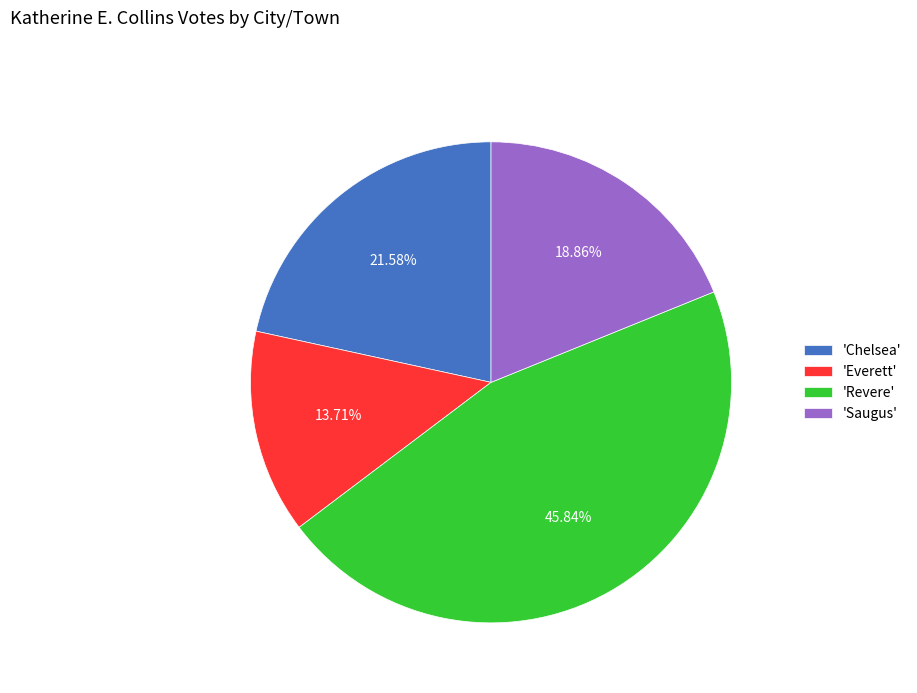

Is the sum of 'Everett' and 'Revere' greater than half?

Yes